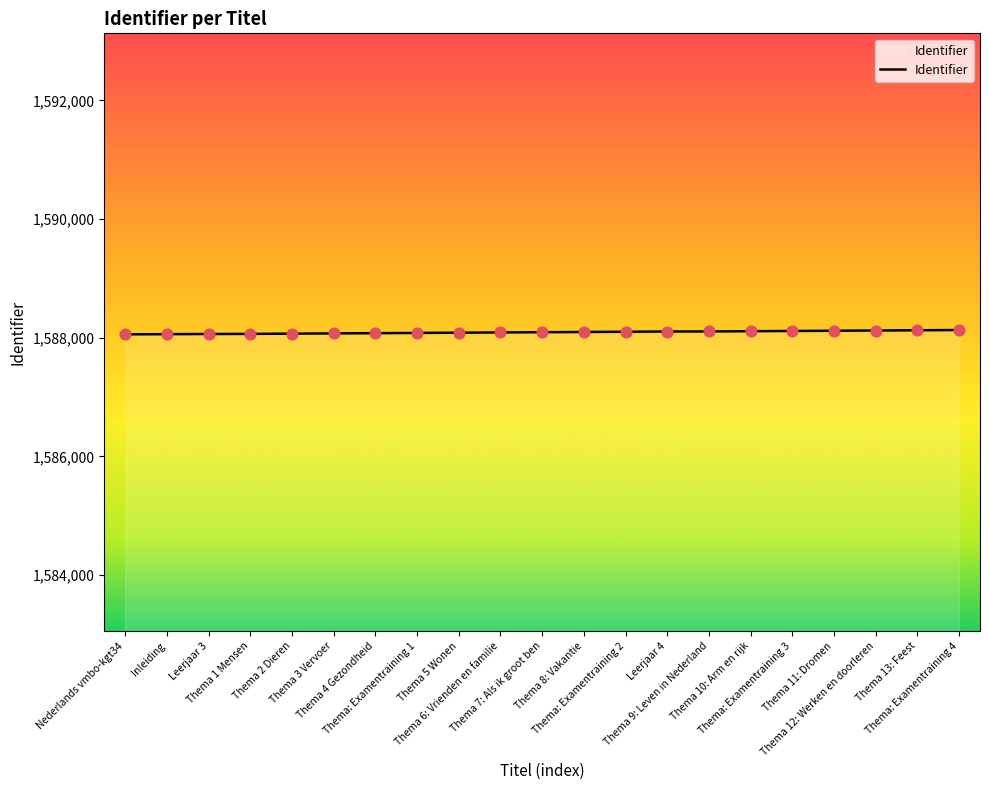

What is the change in value from Inleiding to Thema 13: Feest?

+66